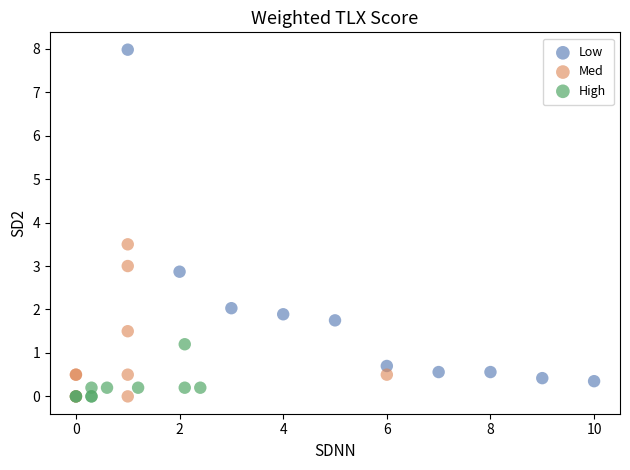

Which series contains the highest Y value?

Low